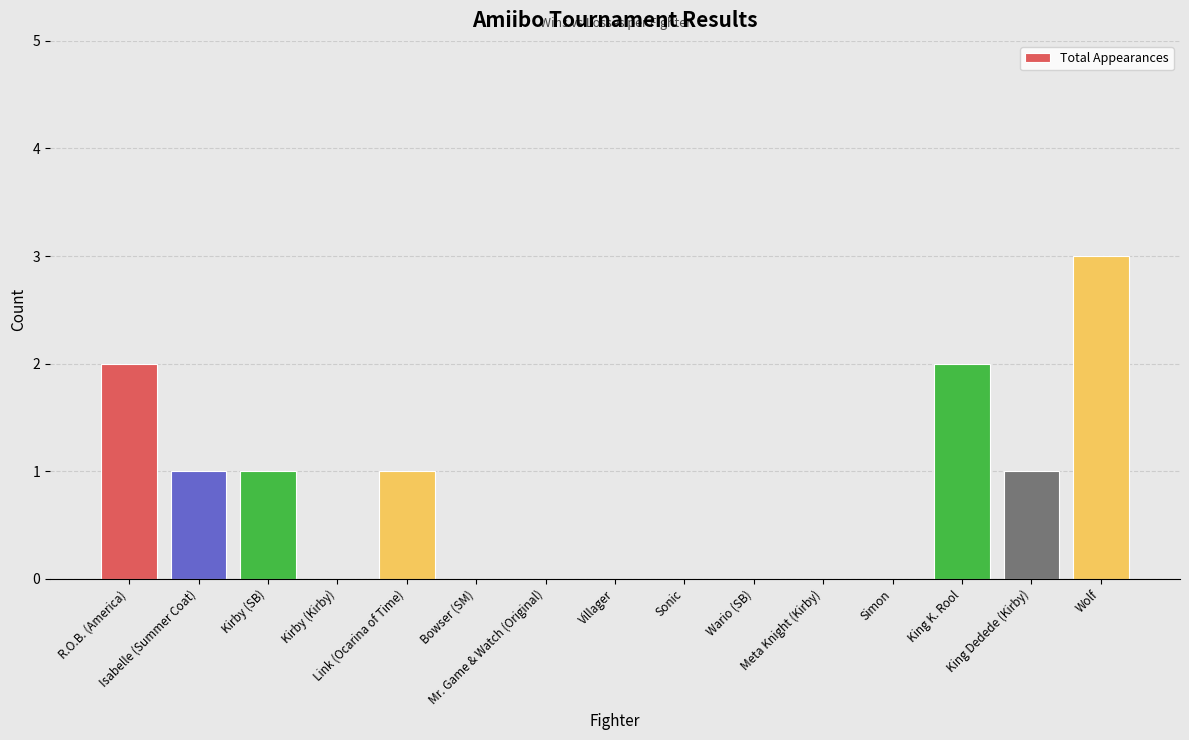

Reading left to right, extract all data points from this chart.

2	1	1	0	1	0	0	0	0	0	0	0	2	1	3